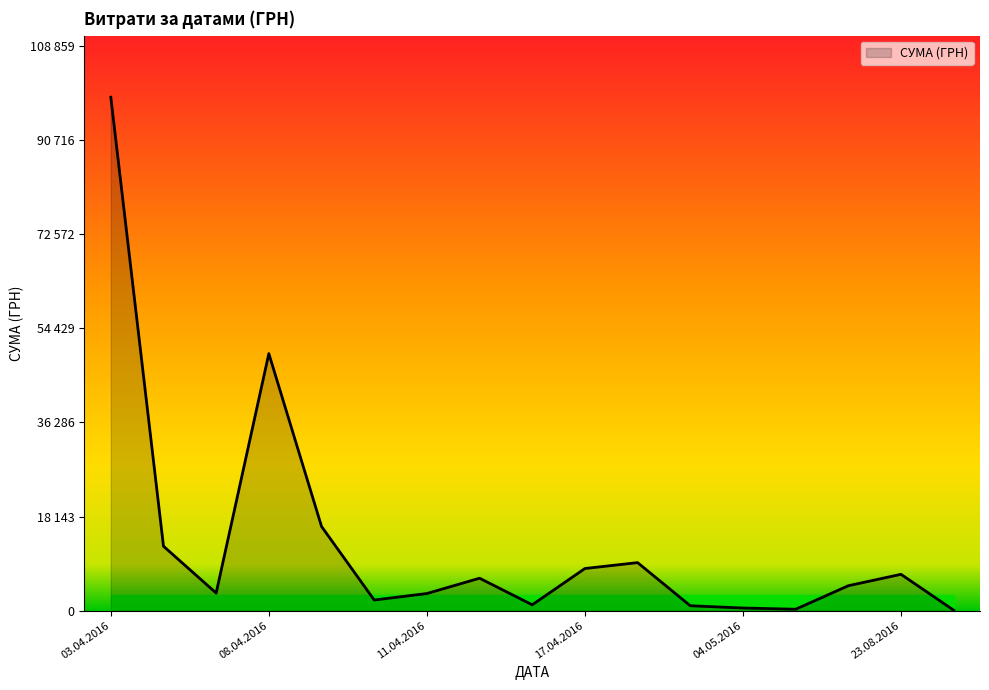

Is this an area chart (filled region under the line)?

Yes